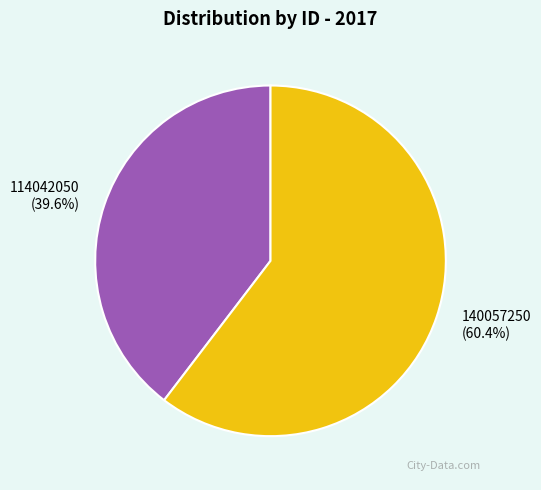

What percentage is the 114042050 slice, to the nearest percent?

40%